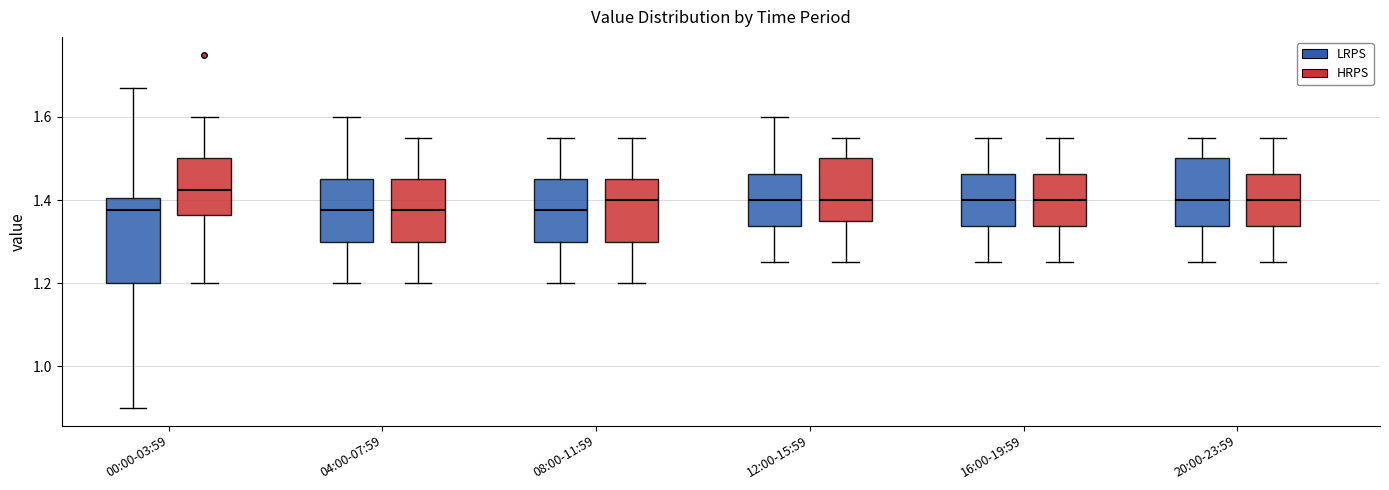

Reading left to right, transcribe this box plot: for each box, give where its median line is, the range the box spans, and where its two whiskers end, as read against the y-axis. The values are not printed on the chart, so give them approximately, as read against the axis.

00:00-03:59 (LRPS): median 1.38, box 1.20 to 1.40, whiskers 0.90 to 1.68
00:00-03:59 (HRPS): median 1.42, box 1.36 to 1.50, whiskers 1.20 to 1.60
04:00-07:59 (LRPS): median 1.38, box 1.30 to 1.46, whiskers 1.20 to 1.60
04:00-07:59 (HRPS): median 1.38, box 1.30 to 1.46, whiskers 1.20 to 1.56
08:00-11:59 (LRPS): median 1.38, box 1.30 to 1.46, whiskers 1.20 to 1.56
08:00-11:59 (HRPS): median 1.40, box 1.30 to 1.46, whiskers 1.20 to 1.56
12:00-15:59 (LRPS): median 1.40, box 1.34 to 1.46, whiskers 1.26 to 1.60
12:00-15:59 (HRPS): median 1.40, box 1.36 to 1.50, whiskers 1.26 to 1.56
16:00-19:59 (LRPS): median 1.40, box 1.34 to 1.46, whiskers 1.26 to 1.56
16:00-19:59 (HRPS): median 1.40, box 1.34 to 1.46, whiskers 1.26 to 1.56
20:00-23:59 (LRPS): median 1.40, box 1.34 to 1.50, whiskers 1.26 to 1.56
20:00-23:59 (HRPS): median 1.40, box 1.34 to 1.46, whiskers 1.26 to 1.56